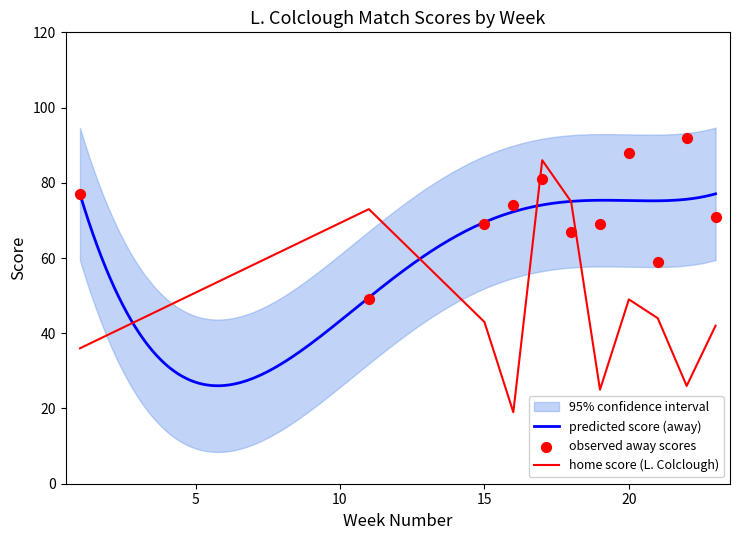

Is it true that home score (L. Colclough) equals 49 at 20?

True